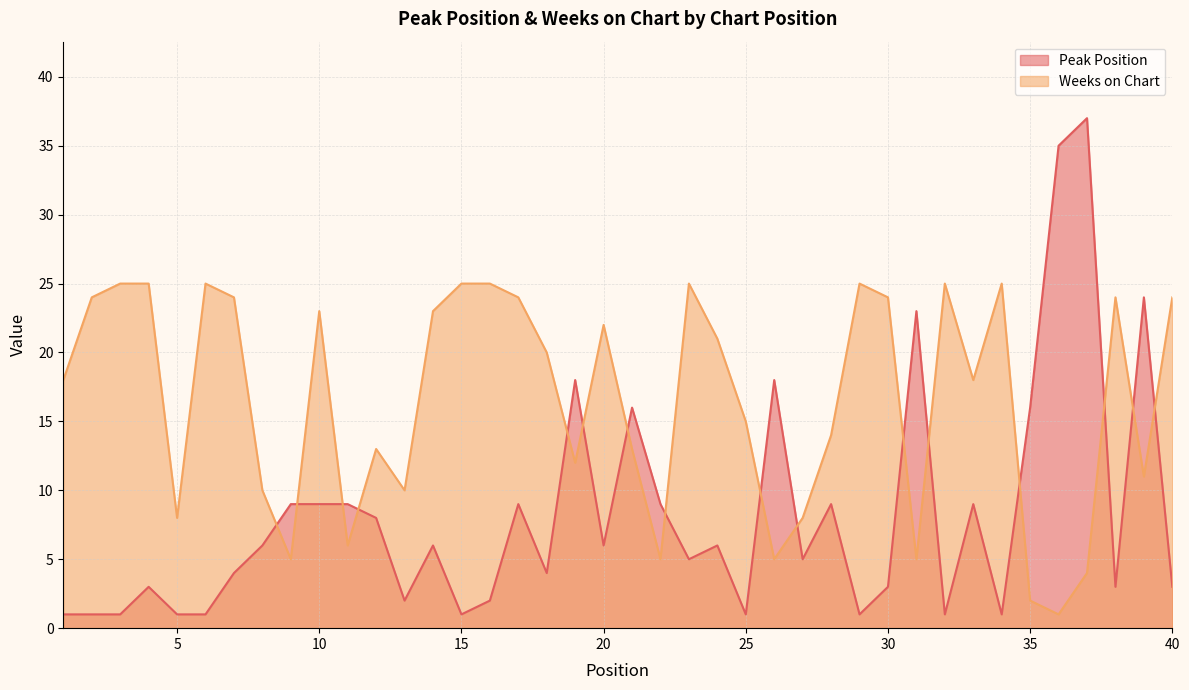

At which category is the sum across all series the highest?

37